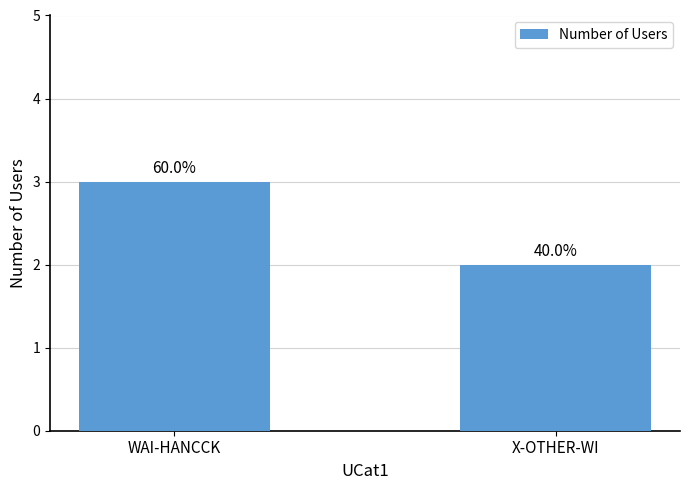

Are the bars horizontal?

No